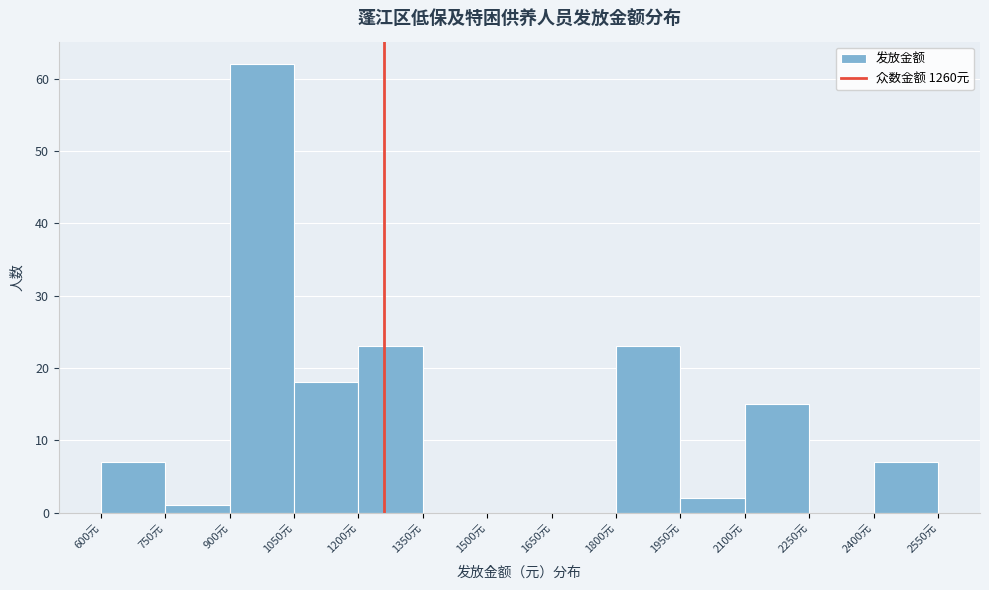

What is the height of the bar covering 1050 to 1200 on the x-axis? Neither the bar edges nor the heights are printed on the chart, so give them approximately, as read against the axes.

18